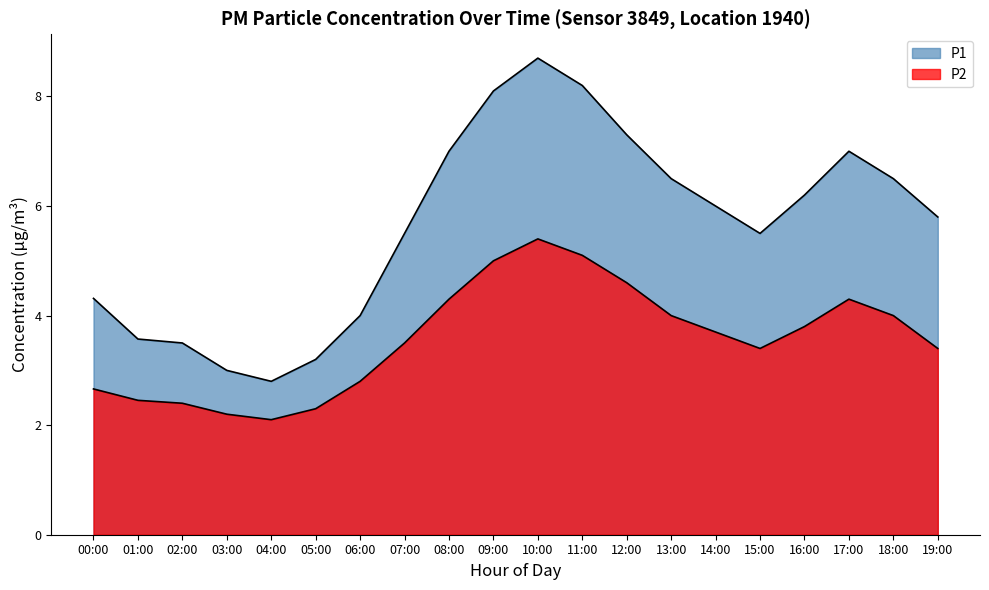

Which series changed the most between 04:00 and 08:00?

P1